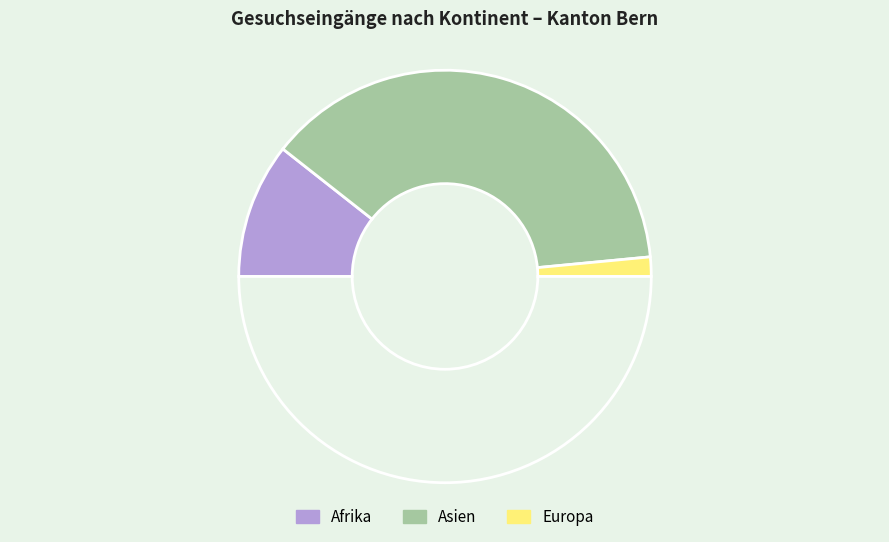

How many slices are in this pie chart?

4